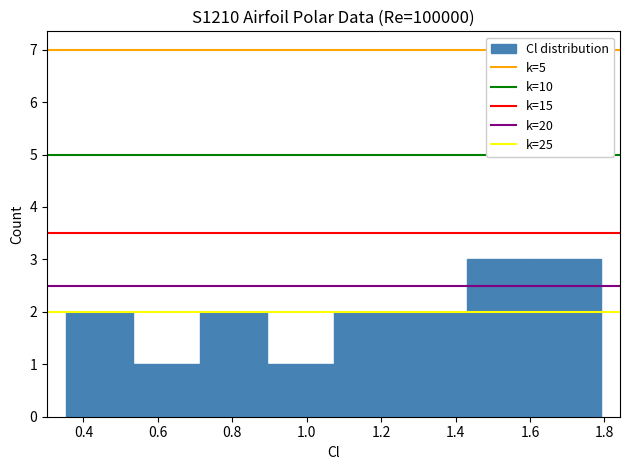

Reading left to right, transcribe this chart: for each bar, give the range it covers on the x-axis and its height. Neither the bar edges nor the heights are printed on the chart, so give them approximately, as read against the axes.

0.352 to 0.532: 2
0.532 to 0.712: 1
0.712 to 0.892: 2
0.892 to 1.072: 1
1.072 to 1.252: 2
1.252 to 1.432: 2
1.432 to 1.612: 3
1.612 to 1.792: 3